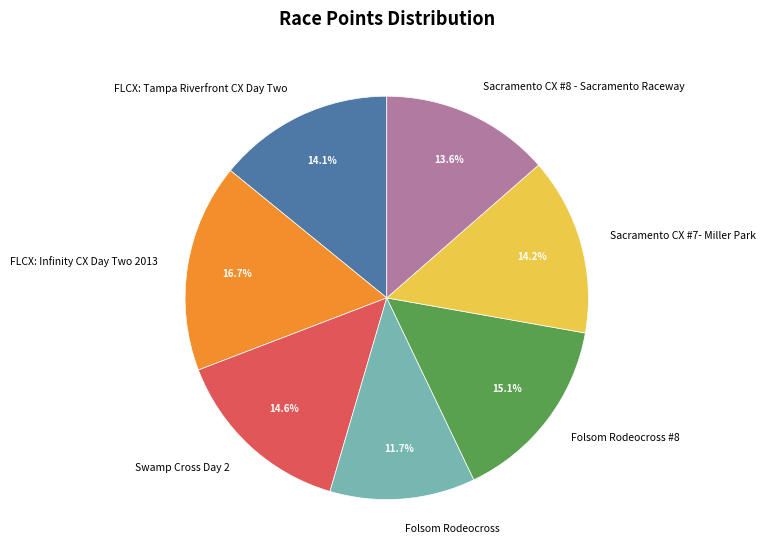

Which has a higher value, FLCX: Infinity CX Day Two 2013 or Folsom Rodeocross #8?

FLCX: Infinity CX Day Two 2013